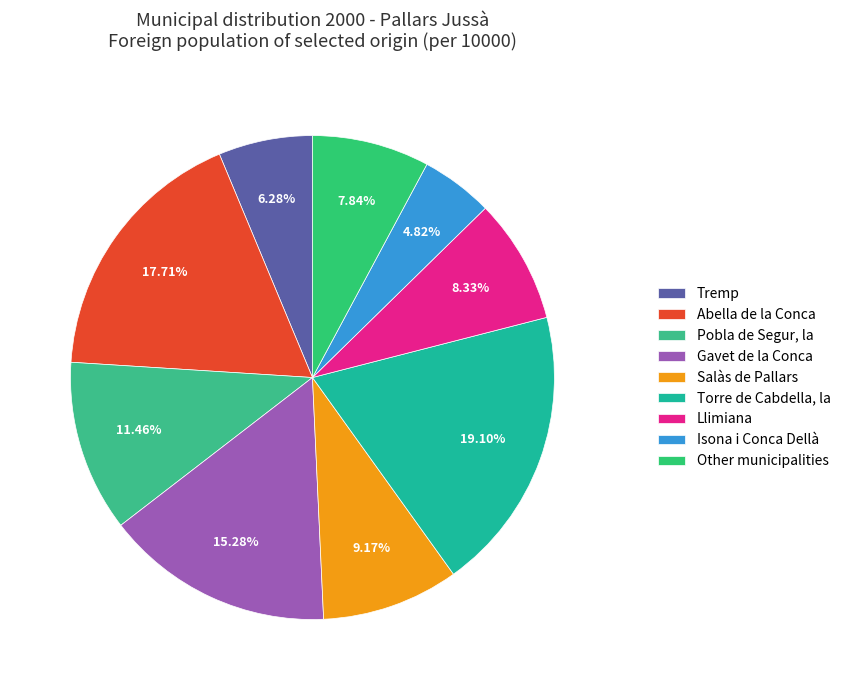

To the nearest percent, what is the difference between the Gavet de la Conca and Salàs de Pallars slice percentages?

6%